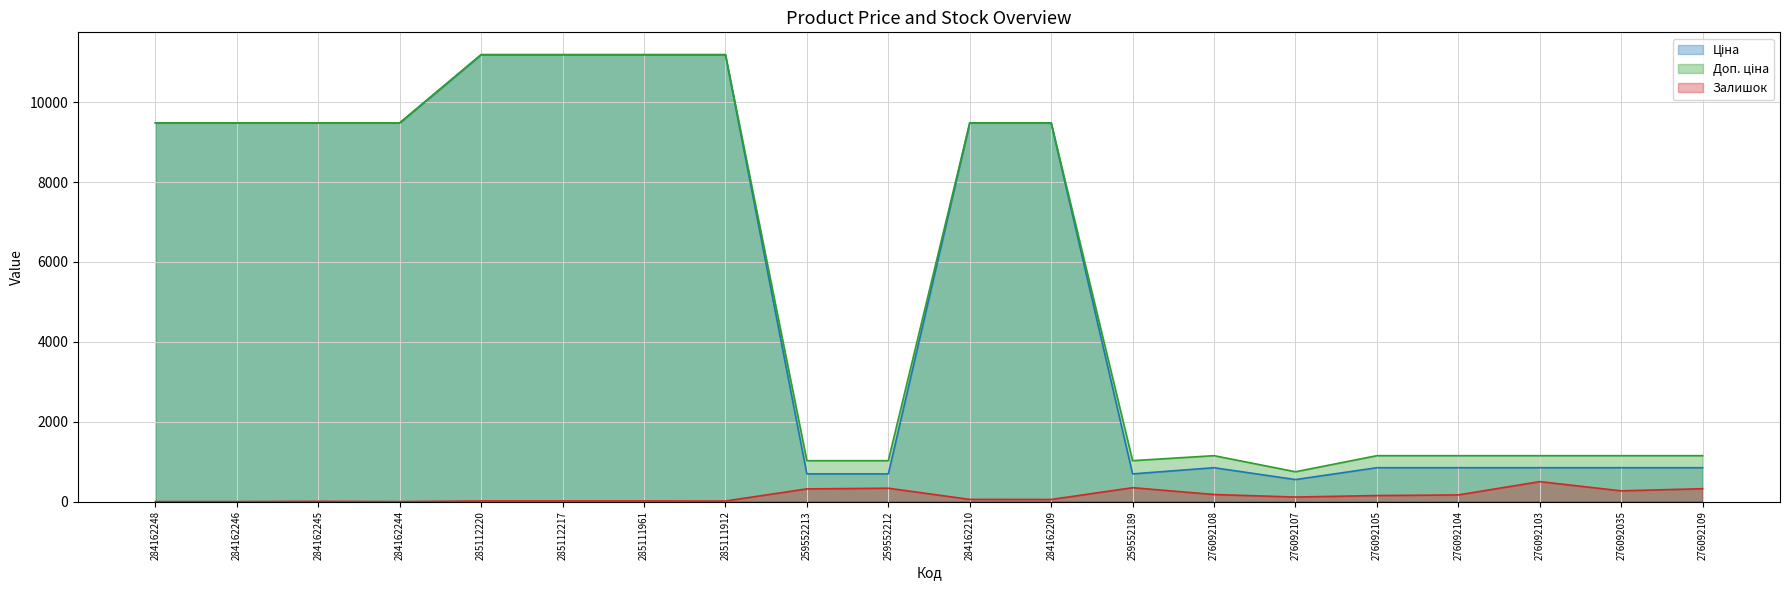

At which label does Доп. ціна reach its minimum?

276092107